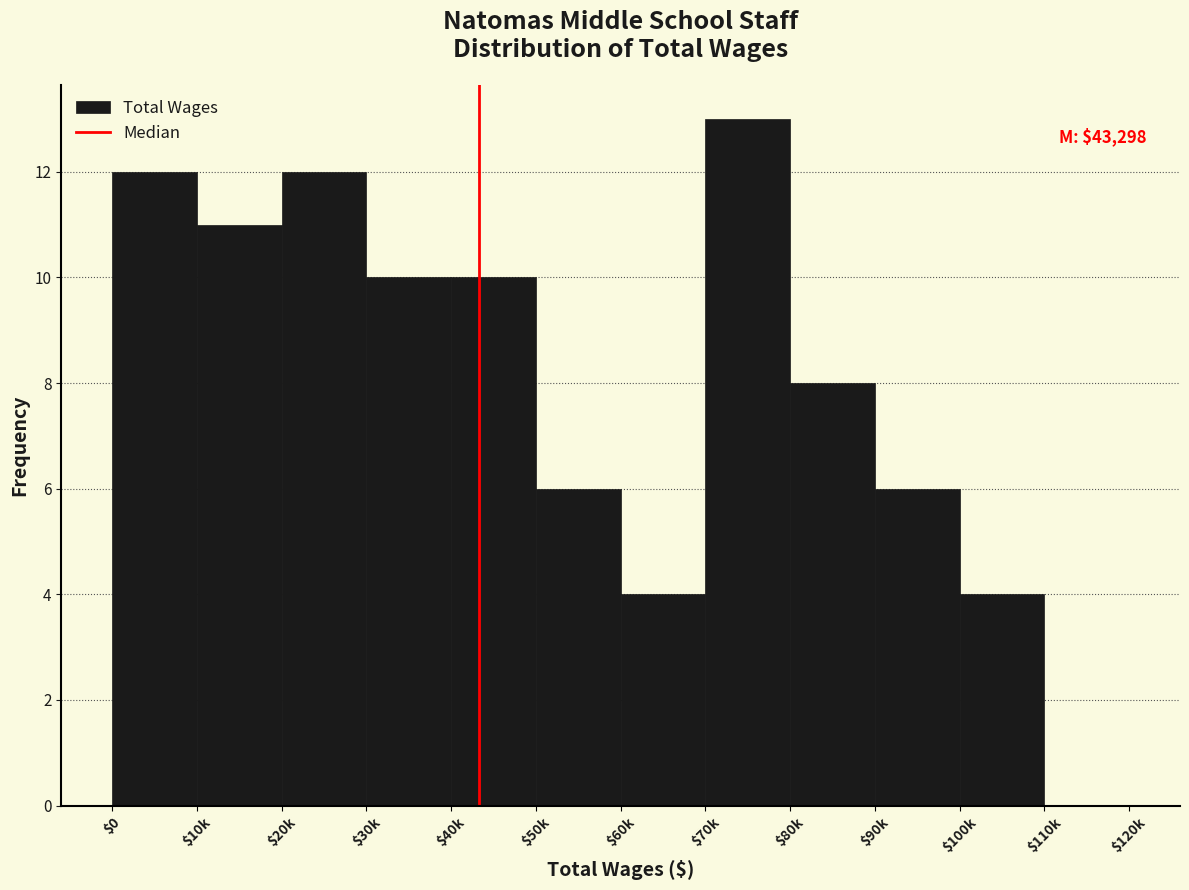

Read the value at $100k.

4